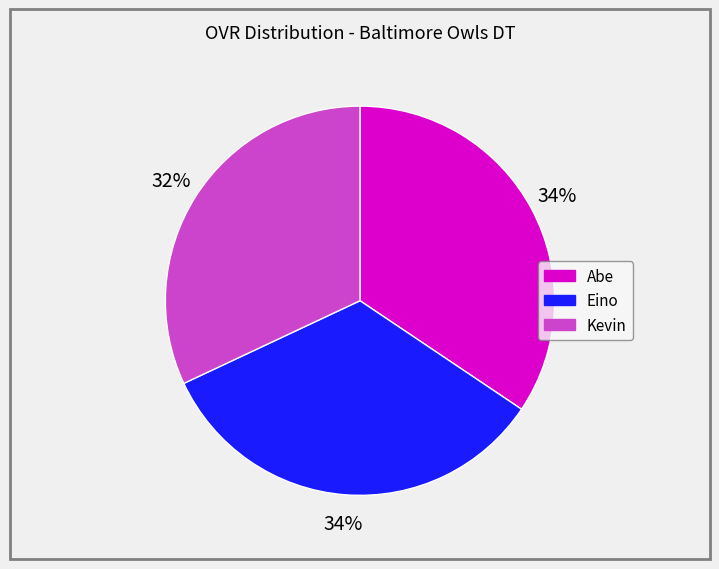

How many slices are in this pie chart?

3